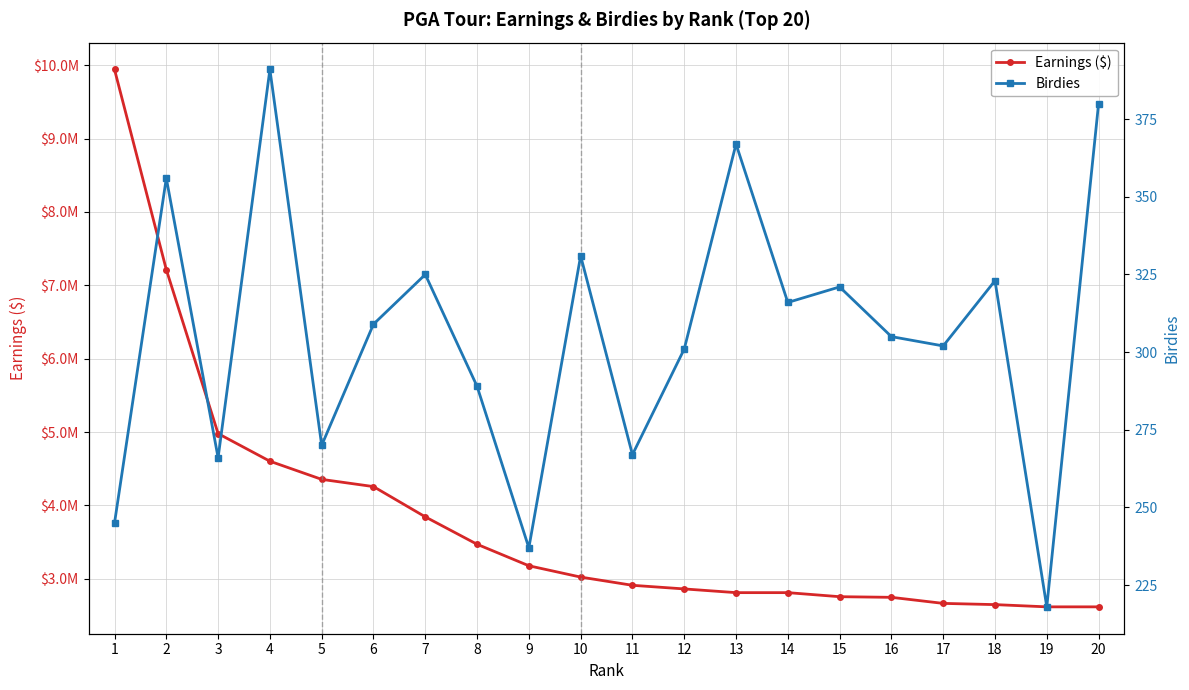

Is it true that Earnings ($) equals 3470457.5 at 8?

True